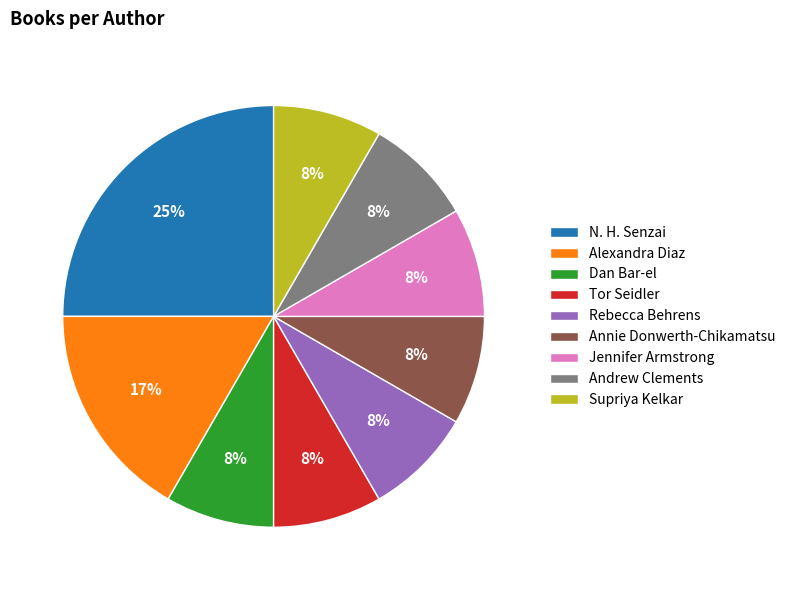

How many slices are in this pie chart?

9